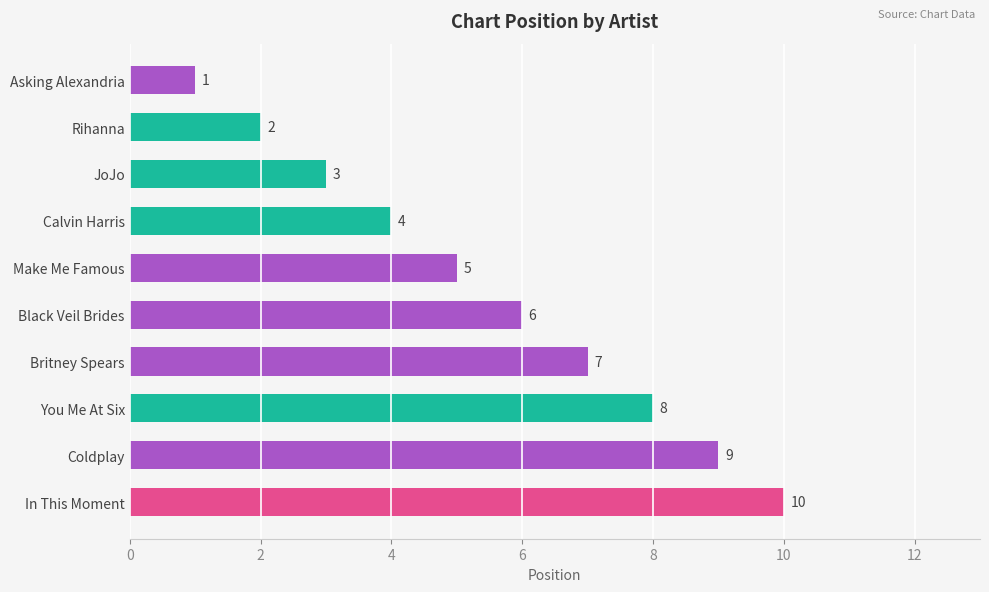

What is the ratio of the value at Make Me Famous to the value at Coldplay?

0.6